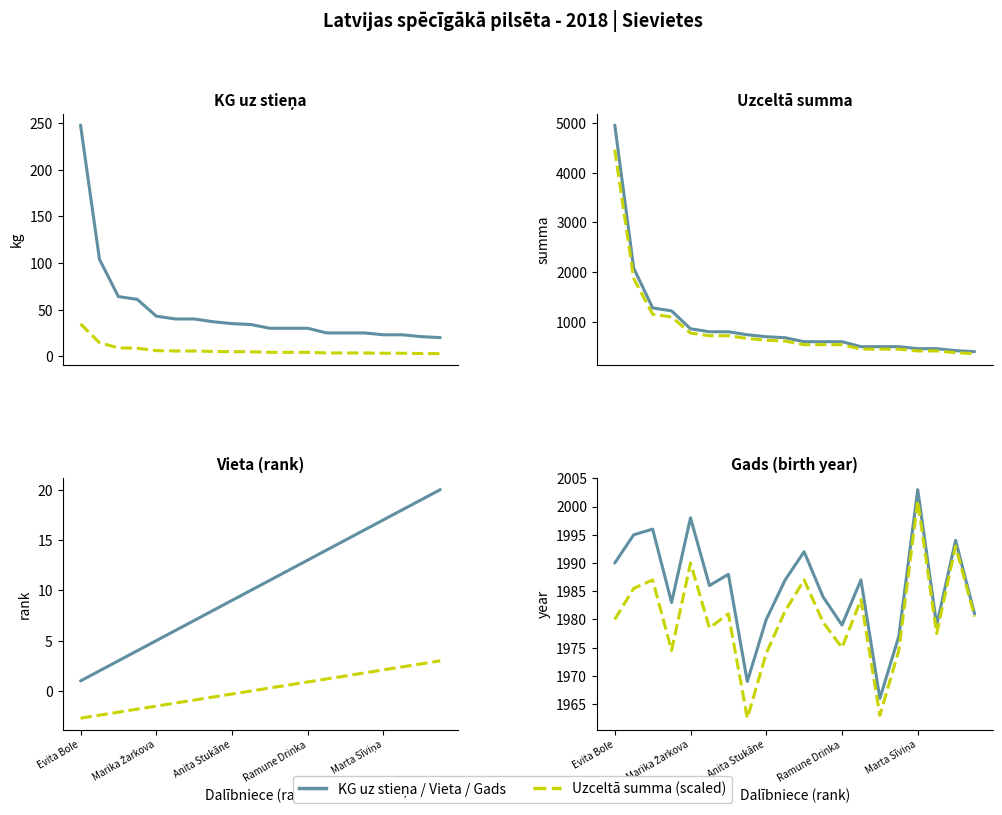

What is the label of the 5th point from the right?

Vlad Gershgorin